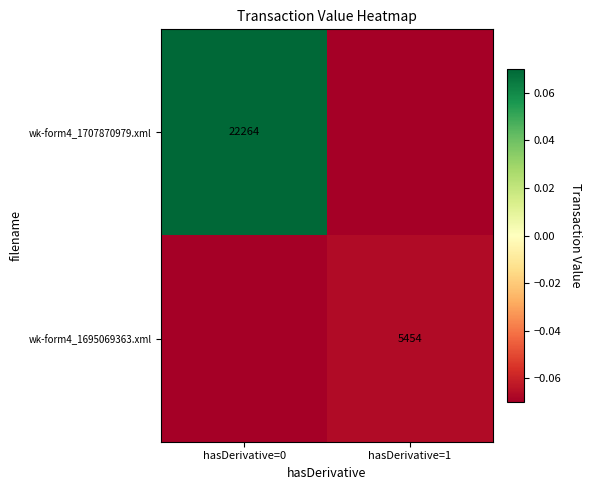

At how many categories does at least one series exceed 0?

1